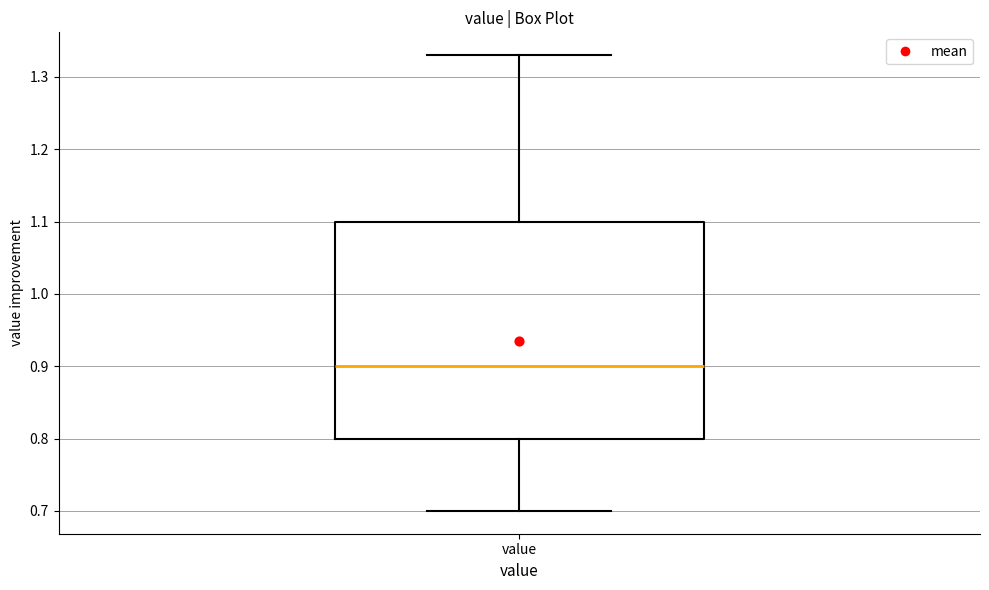

Read this box plot against the y-axis: the position of the median line, the range covered by the box, and the ends of both whiskers. The values are not printed on the chart, so give them approximately, as read against the axis.

median 0.90, box 0.80 to 1.10, whiskers 0.70 to 1.33